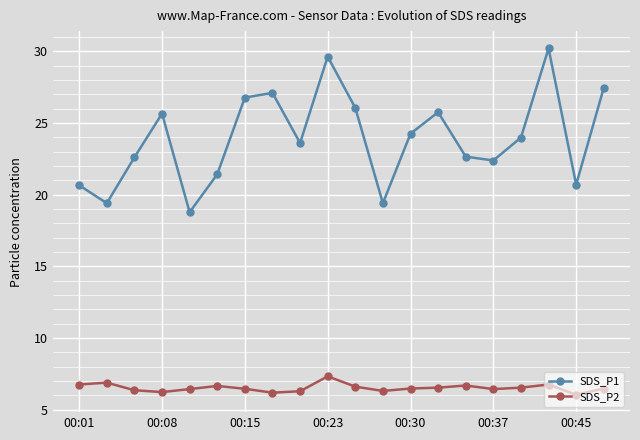

How many interior local peaks does the SDS_P1 series have?

5